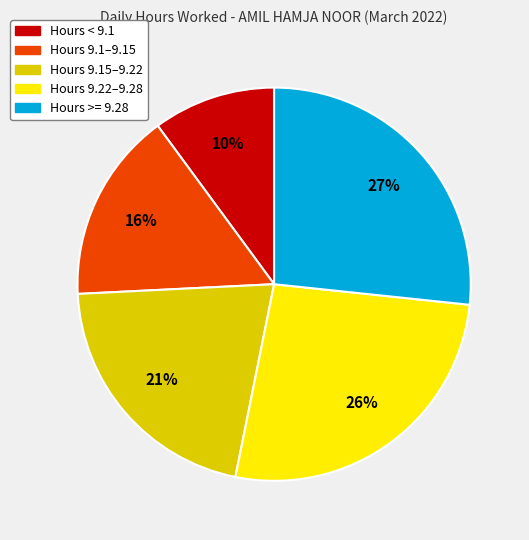

To the nearest percent, what is the difference between the largest and smallest slice percentages?

17%